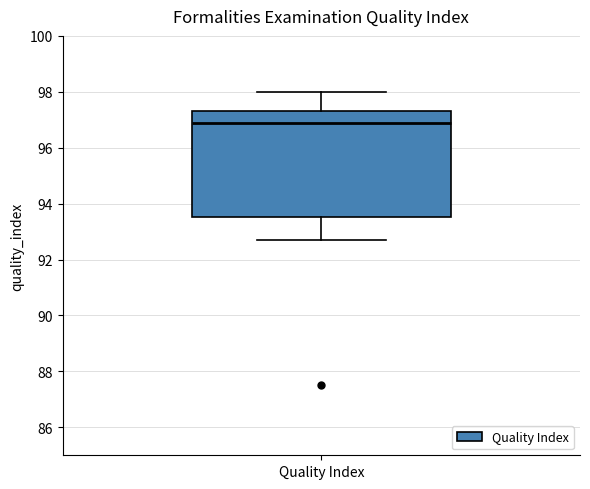

Read this box plot against the y-axis: the position of the median line, the range covered by the box, and the ends of both whiskers. The values are not printed on the chart, so give them approximately, as read against the axis.

median 97.0, box 93.6 to 97.4, whiskers 92.8 to 98.0